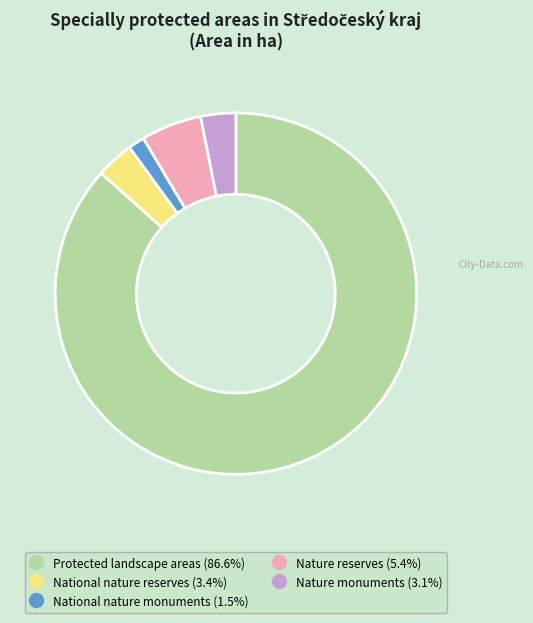

What is the smallest slice in the pie chart?

National nature monuments